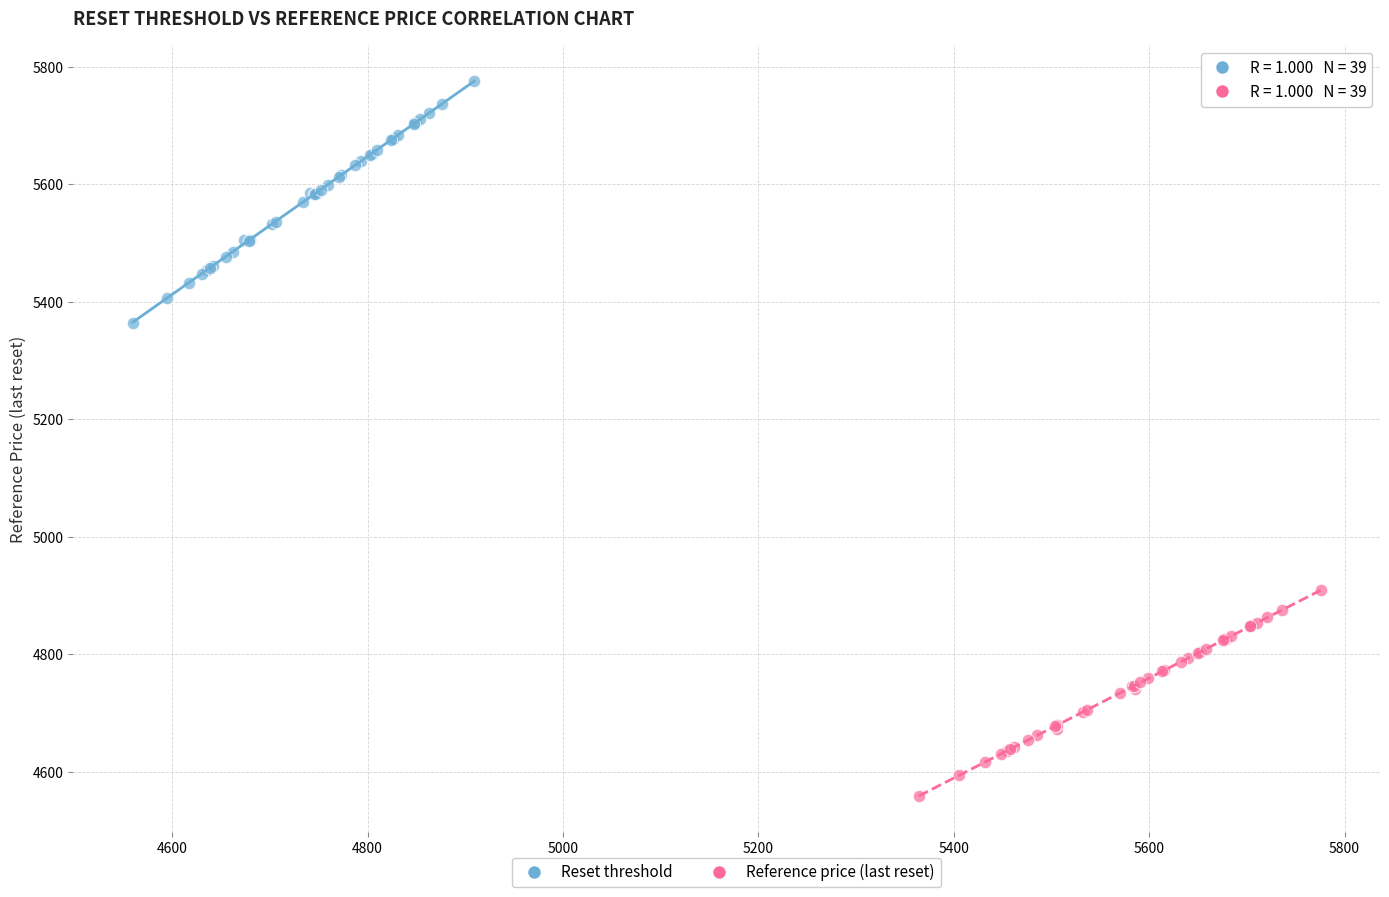

Which series reaches the minimum Y coordinate?

Reference price (last reset)